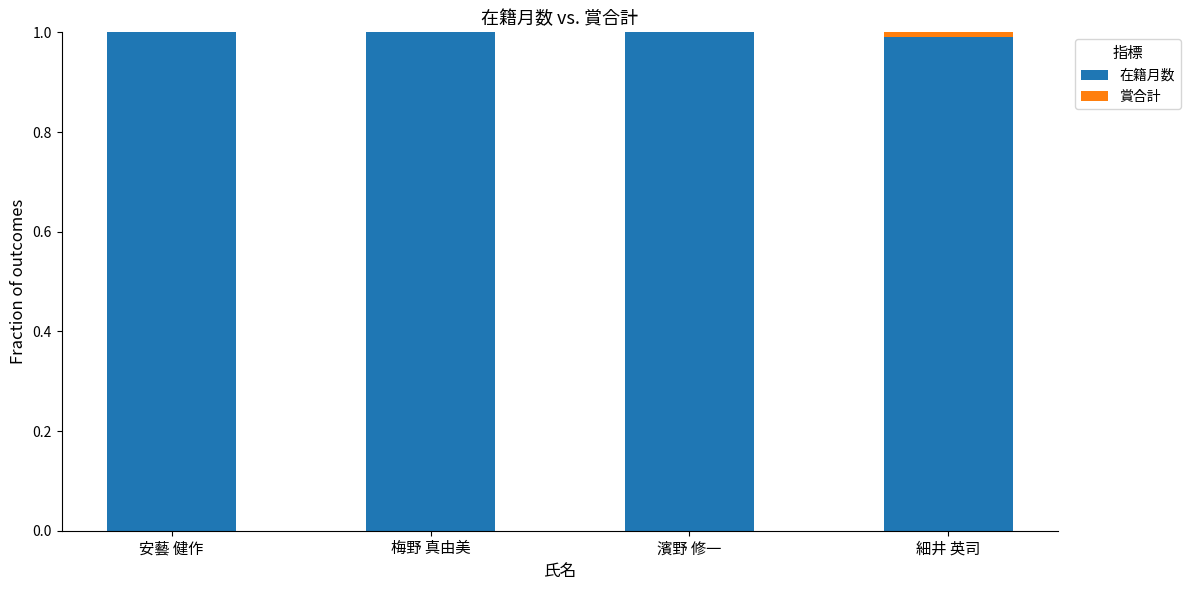

What is the total value across all series at 安藝 健作?

1.0